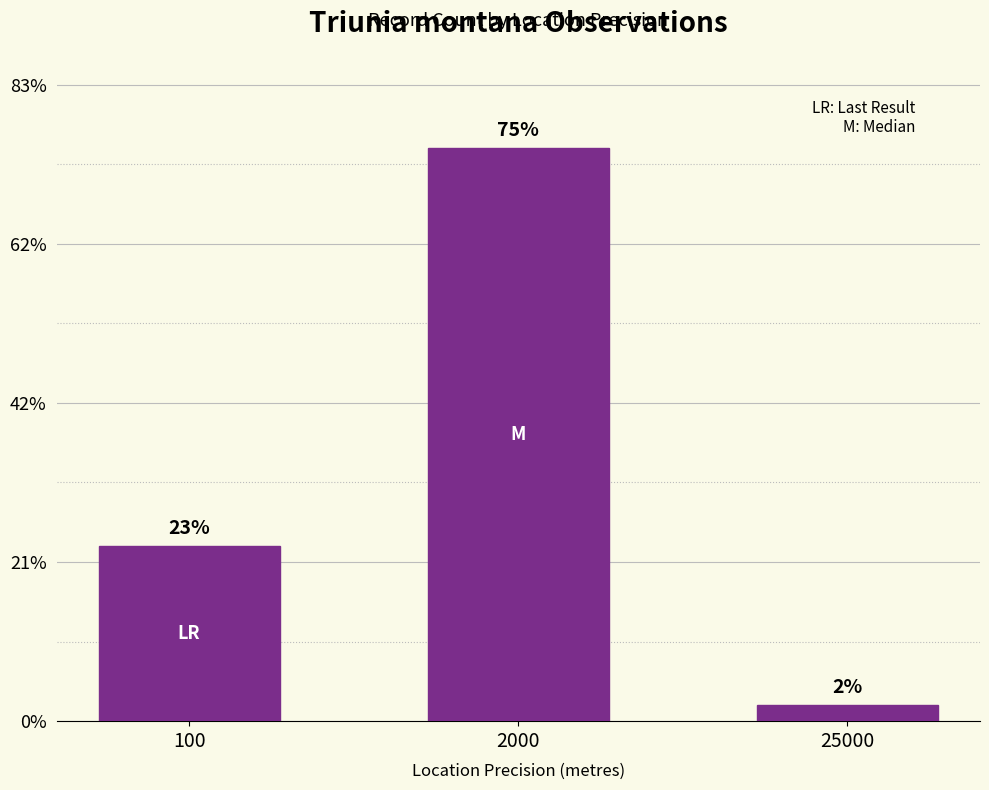

Which has a higher value, 25000 or 100?

100